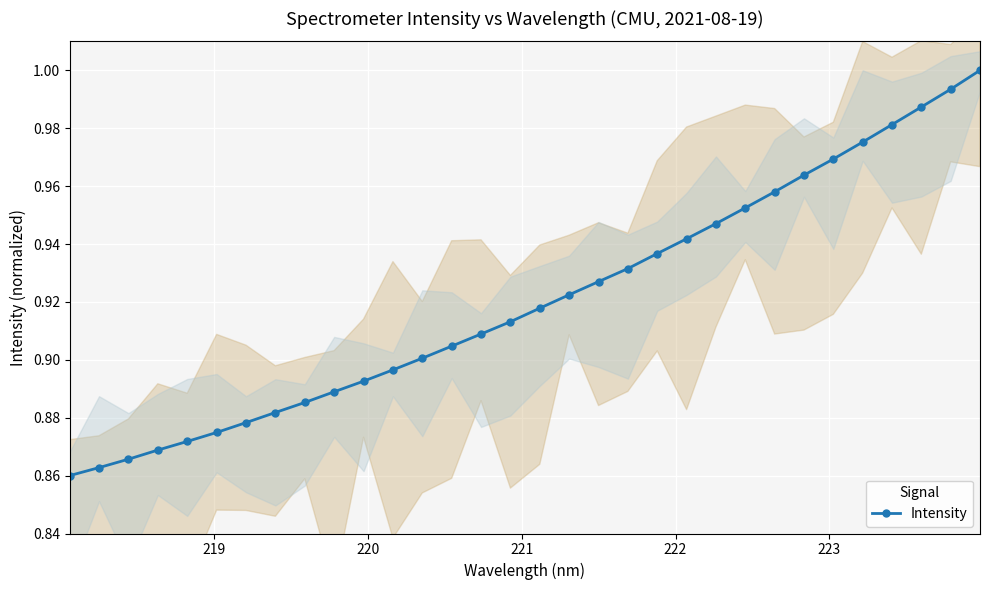

What is the difference between the values at 7 and 25?

0.1